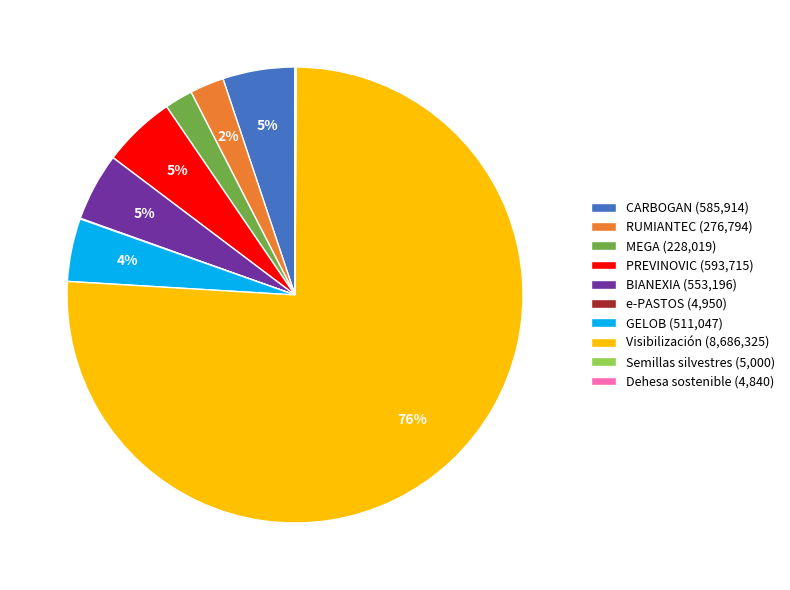

The PREVINOVIC slice represents 5% of the pie. True or false?

True